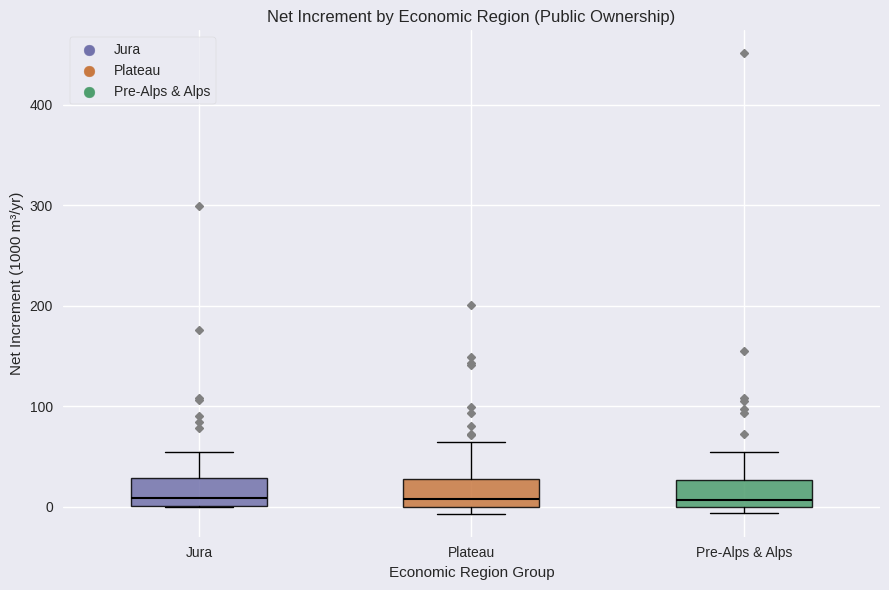

Where is the upper edge of the box for Pre-Alps & Alps on the y-axis? The values are not printed on the chart, so give them approximately, as read against the axis.

30